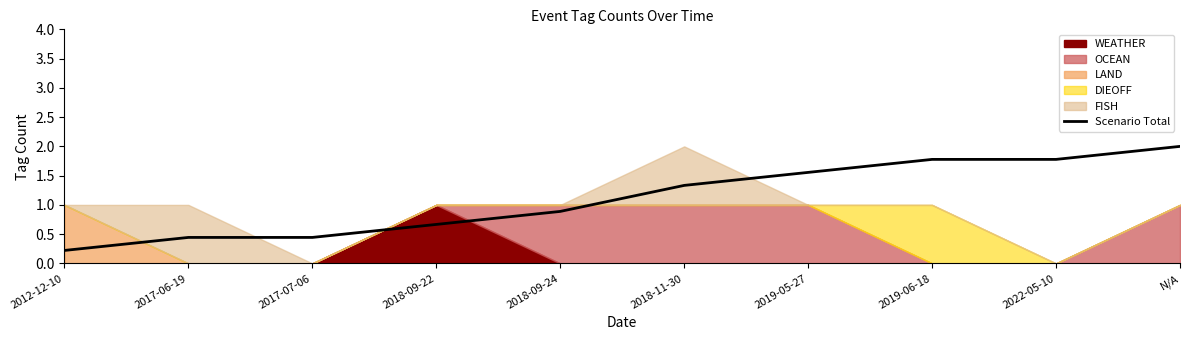

Reading right to left, transcribe all the data shown in this chart.

N/A=2.0	2022-05-10=1.8	2019-06-18=1.8	2019-05-27=1.6	2018-11-30=1.3	2018-09-24=0.9	2018-09-22=0.7	2017-07-06=0.4	2017-06-19=0.4	2012-12-10=0.2